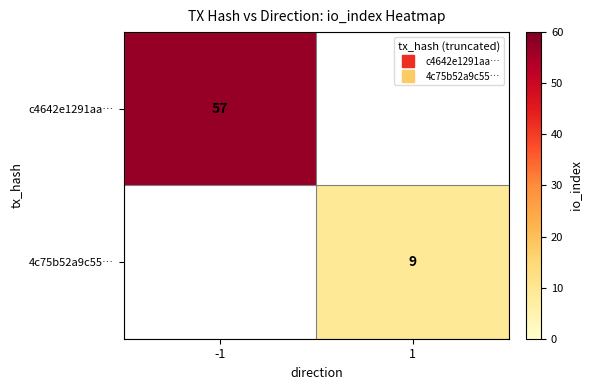

How many values in 4c75b52a9c55… are above zero?

1